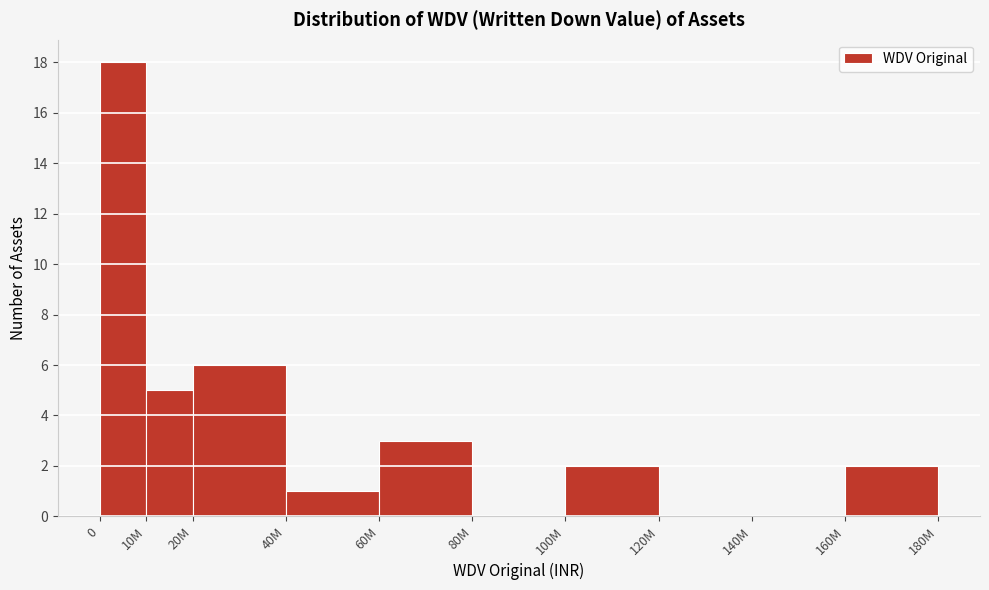

Reading left to right, what are all the values shown in this chart?

0=18	10M=5	20M=6	40M=1	60M=3	80M=0	100M=2	120M=0	140M=0	160M=2